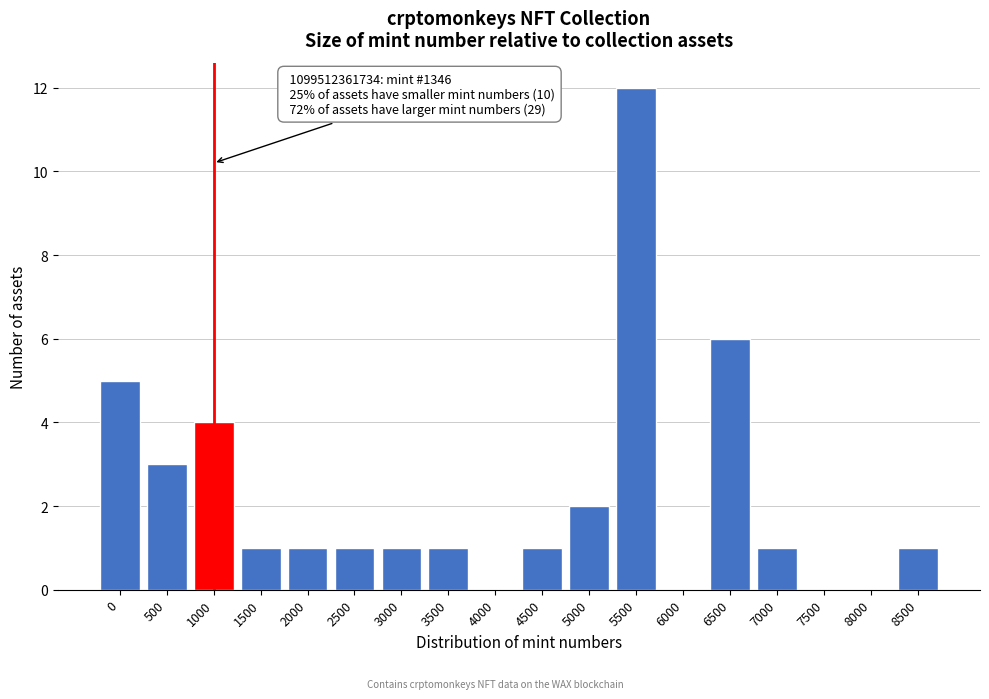

Reading left to right, list all the values displayed in this chart.

0=5	500=3	1000=4	1500=1	2000=1	2500=1	3000=1	3500=1	4000=0	4500=1	5000=2	5500=12	6000=0	6500=6	7000=1	7500=0	8000=0	8500=1